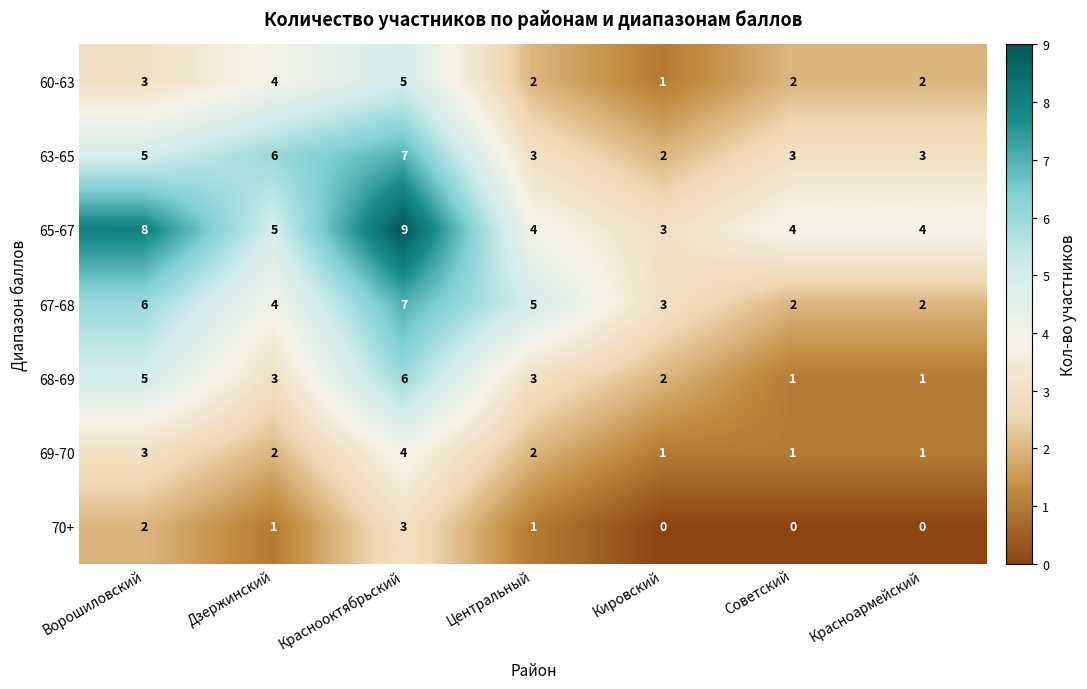

The 60-63 series shows 1 at Ворошиловский. True or false?

False